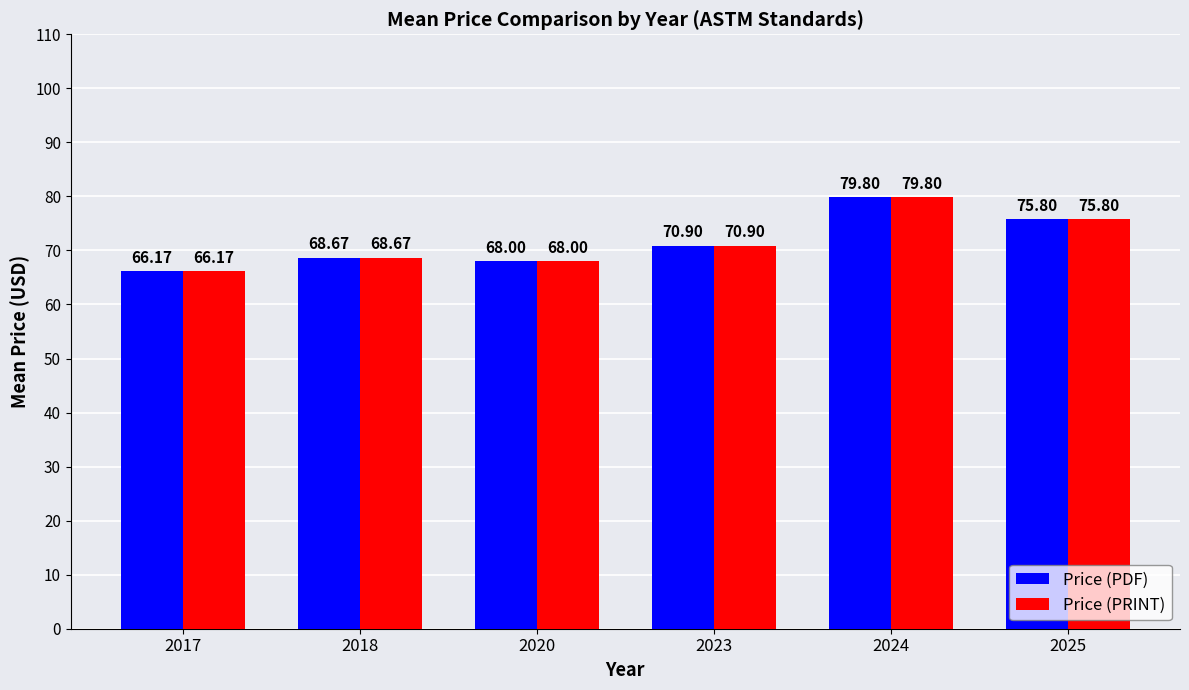

Rank the categories by Price (PDF) value from lowest to highest.

2017, 2020, 2018, 2023, 2025, 2024